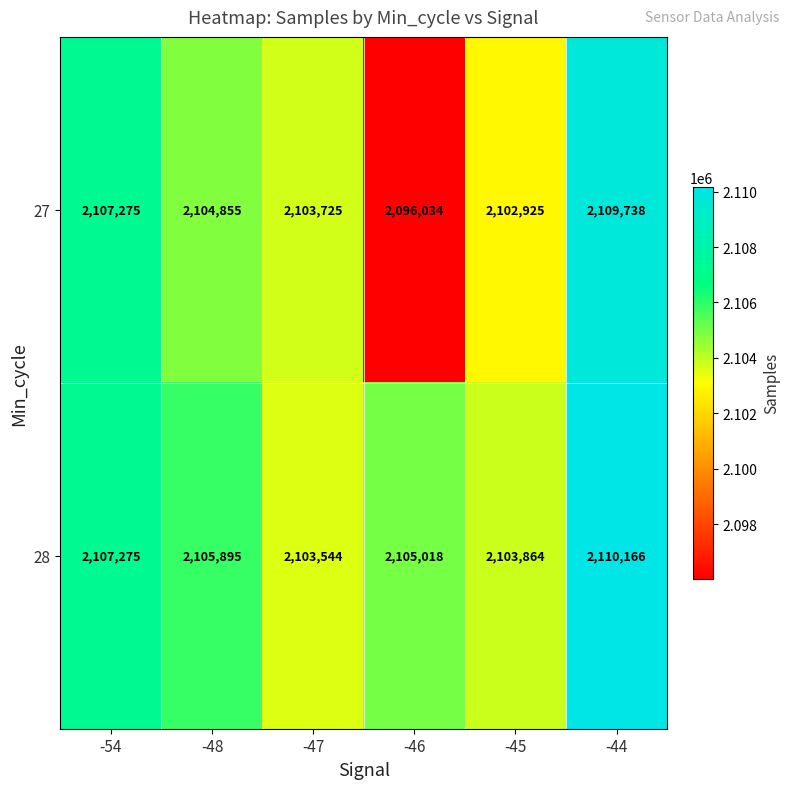

Rank the series by their average value, from lowest to highest.

27, 28